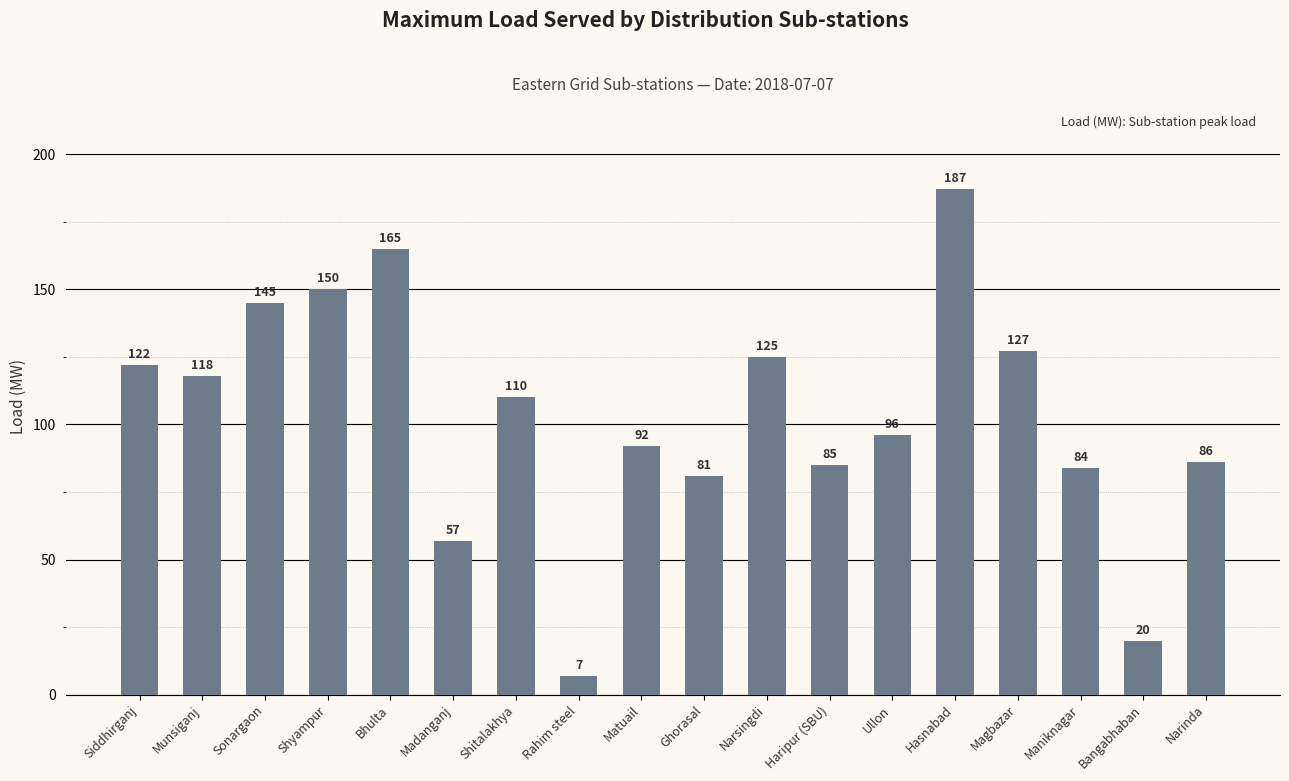

What is the label of the 17th bar from the right?

Munsiganj